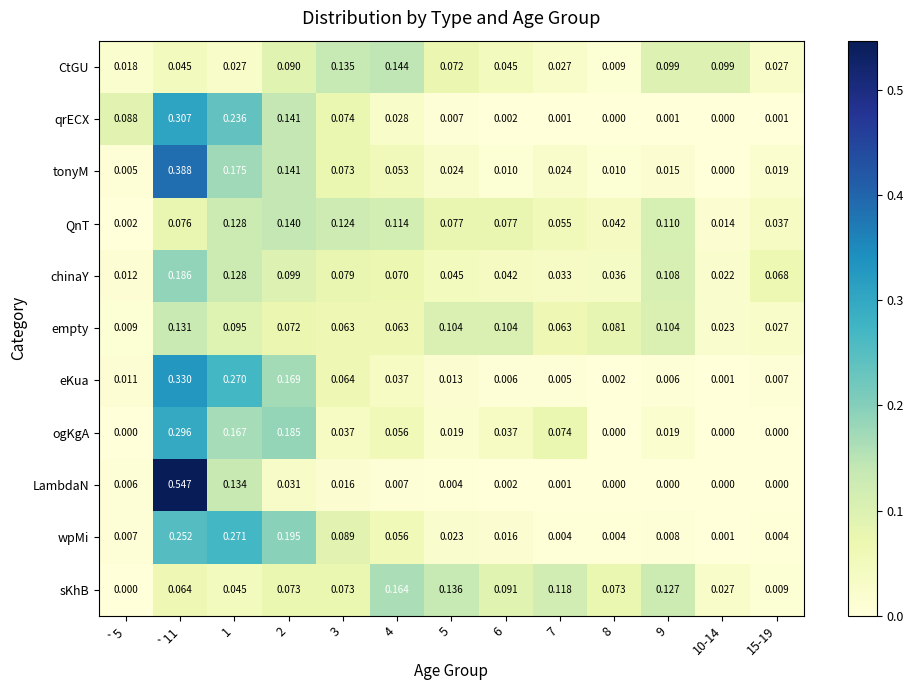

Is the value of QnT at 6 greater than the value of CtGU at 5?

Yes